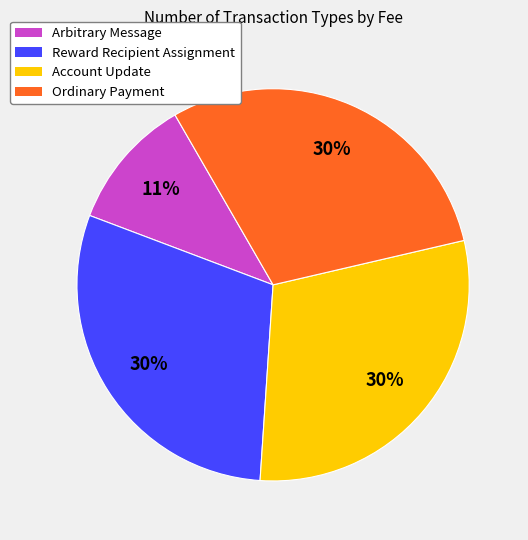

To the nearest percent, what portion does Reward Recipient Assignment represent?

30%